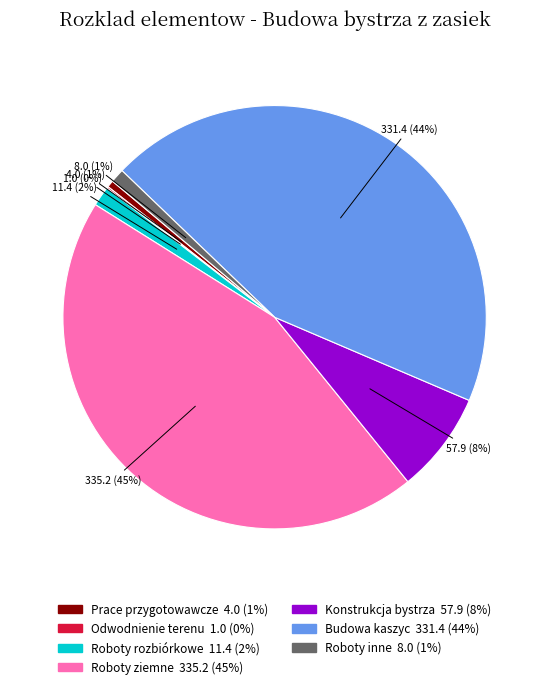

What is the ratio of the value at Prace przygotowawcze to the value at Roboty rozbiórkowe?

0.4